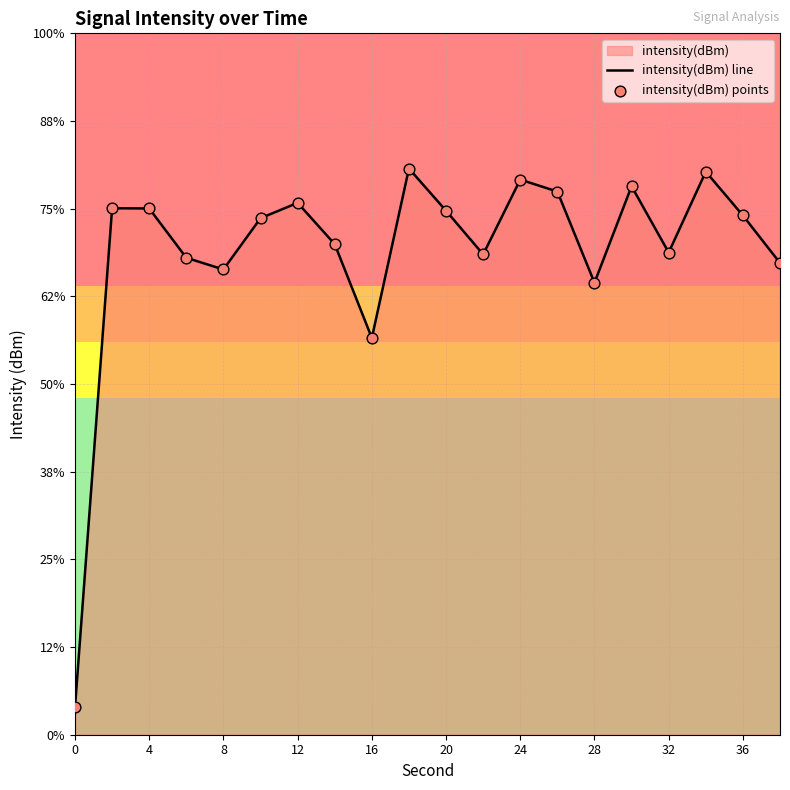

Which series has the largest Y range (max minus min)?

intensity(dBm) line